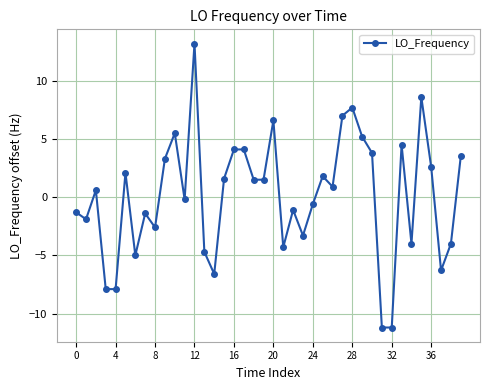

How many values are above zero?

21